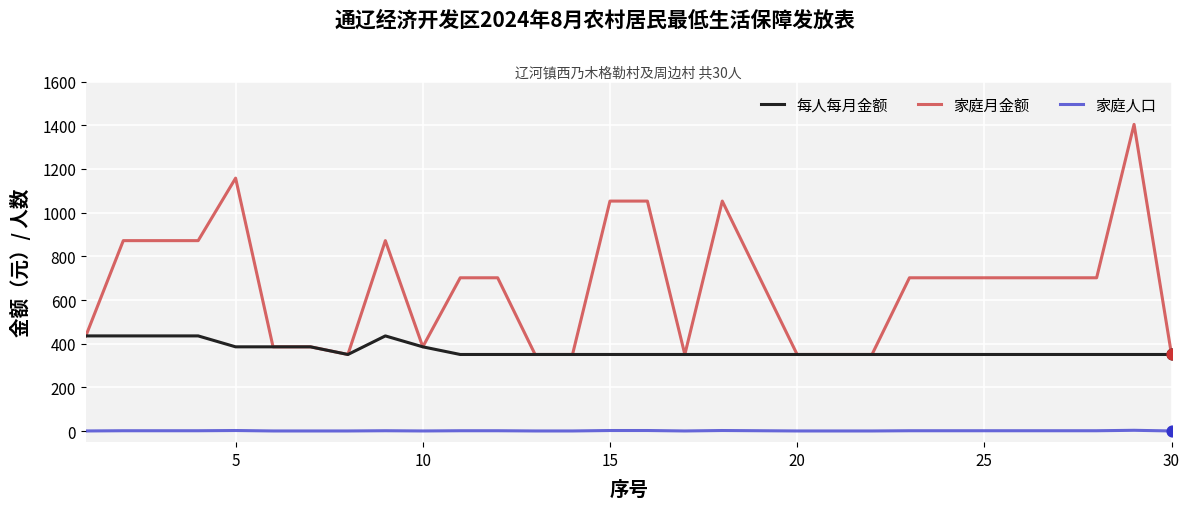

Which series has the largest total across all categories?

家庭月金额